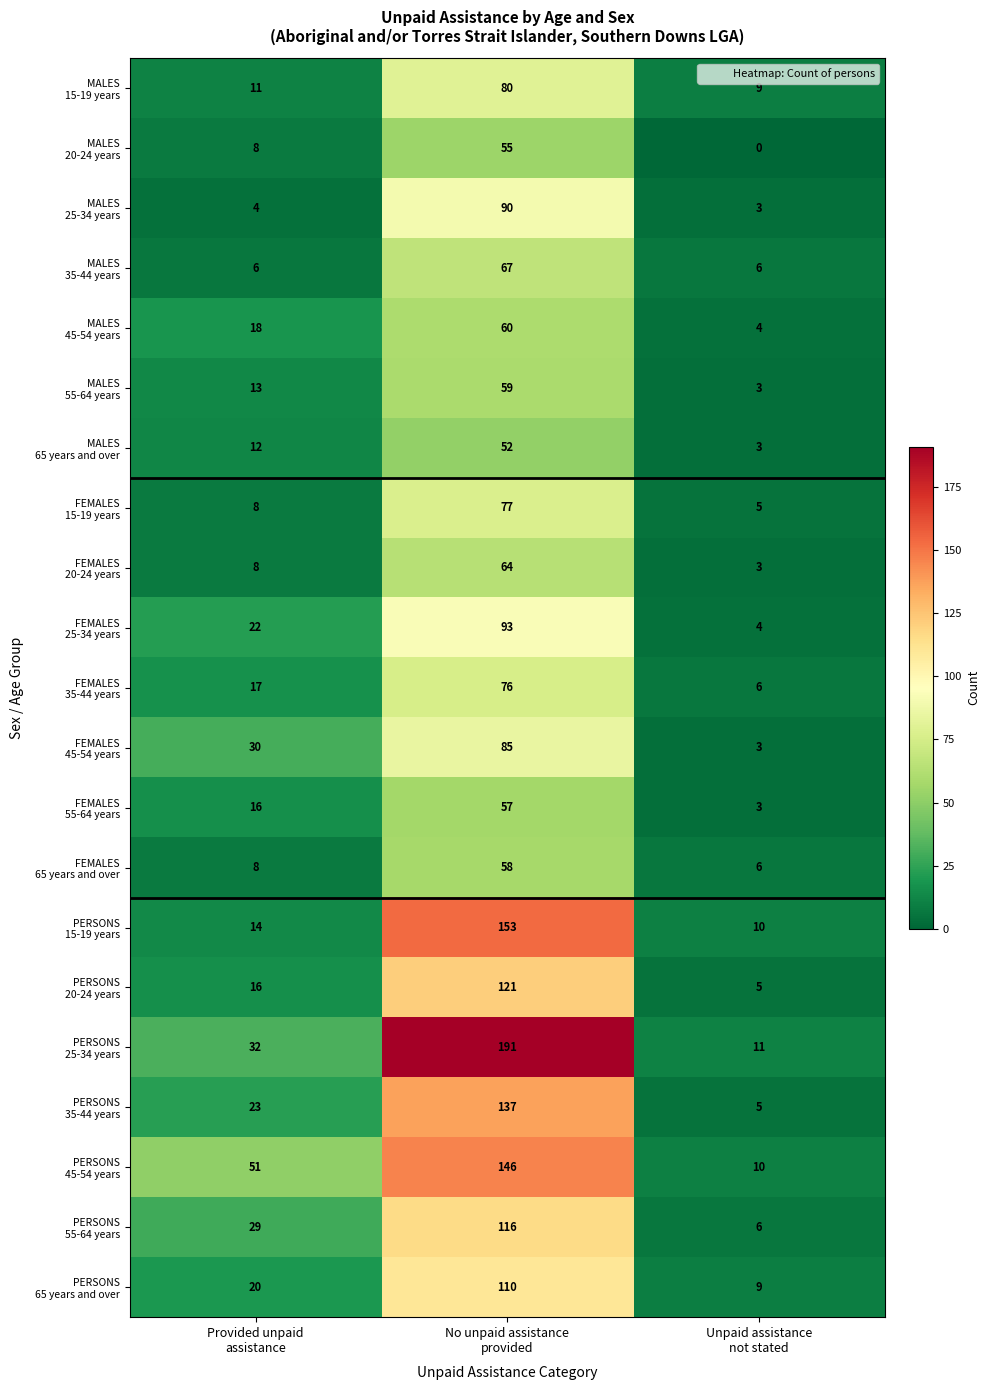

What is the greatest value displayed?

191